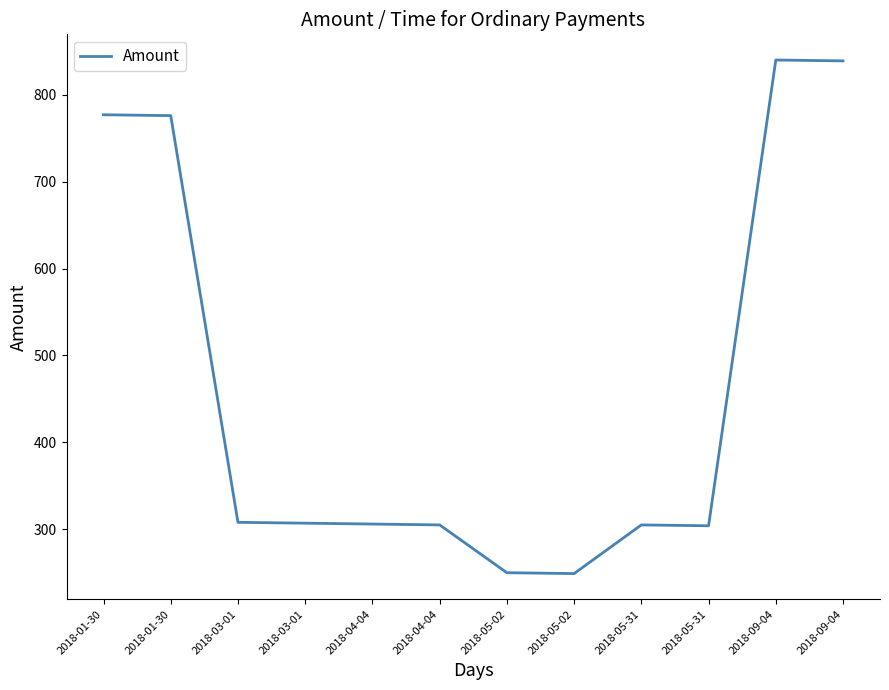

How many lines are shown in the chart?

1